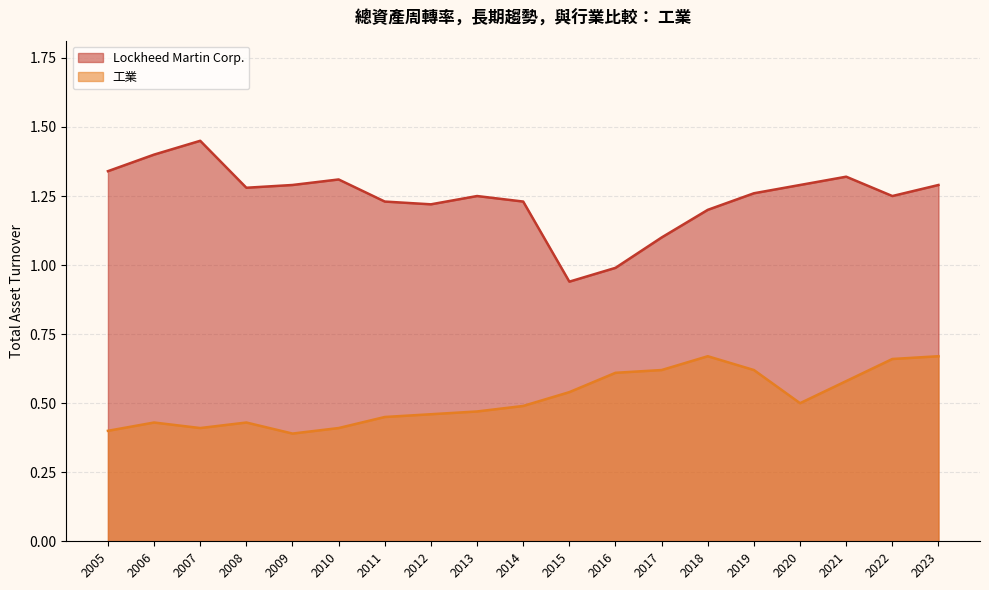

How many interior local peaks does the 工業 series have?

3